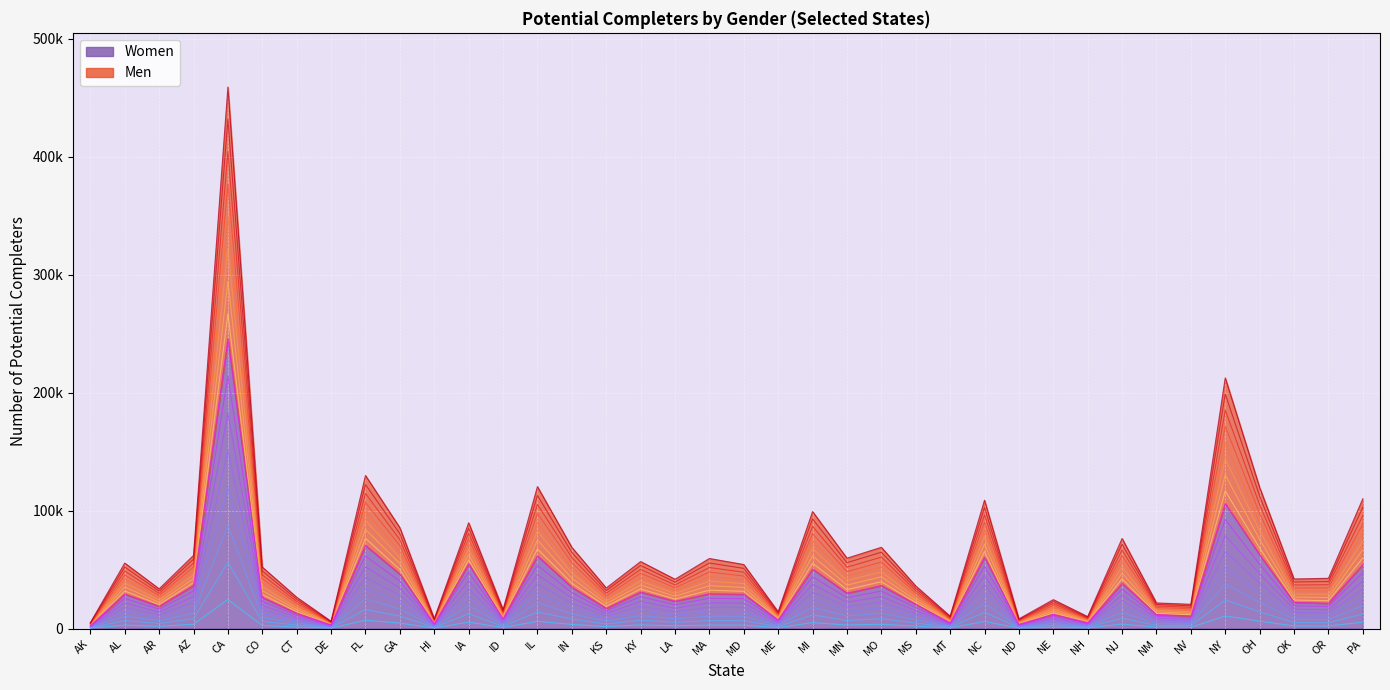

True or false: Women level 1 and Men level 1 intersect in this chart.

False